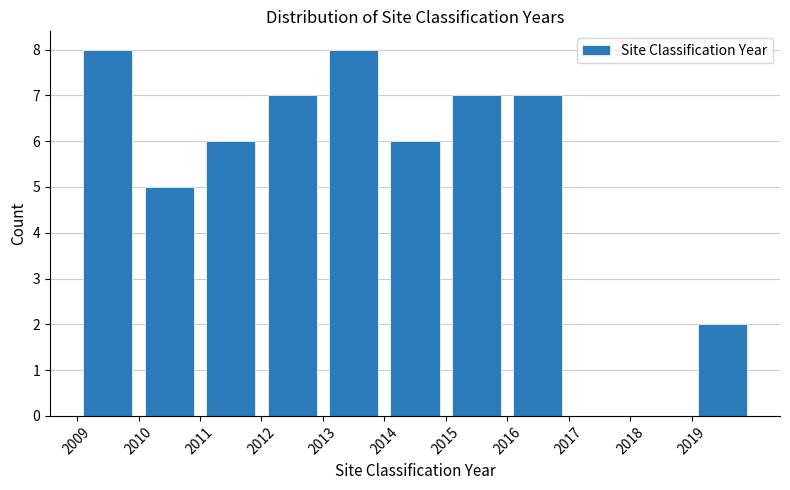

Reading left to right, list every bar in this chart as the range it spans on the x-axis followed by its height. The values are not printed on the chart, so give them approximately, as read against the axis.

2009 to 2010: 8
2010 to 2011: 5
2011 to 2012: 6
2012 to 2013: 7
2013 to 2014: 8
2014 to 2015: 6
2015 to 2016: 7
2016 to 2017: 7
2017 to 2018: 0
2018 to 2019: 0
2019 to 2020: 2